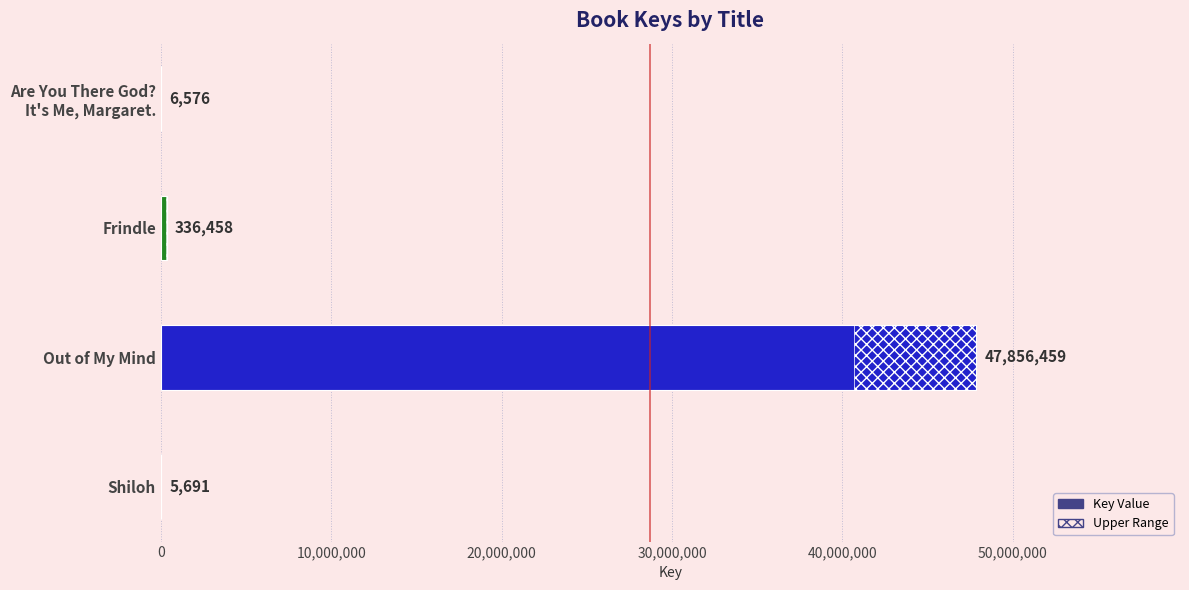

Approximately how many times larger is the value at Out of My Mind compared to Shiloh?

8409.1